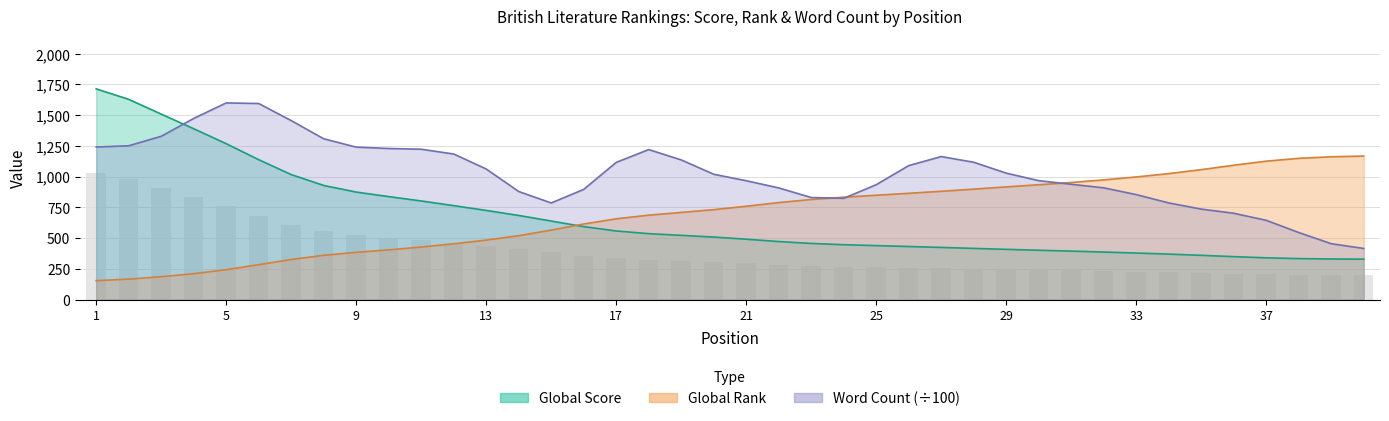

The value of Global Score at 20 is 115.1. True or false?

False